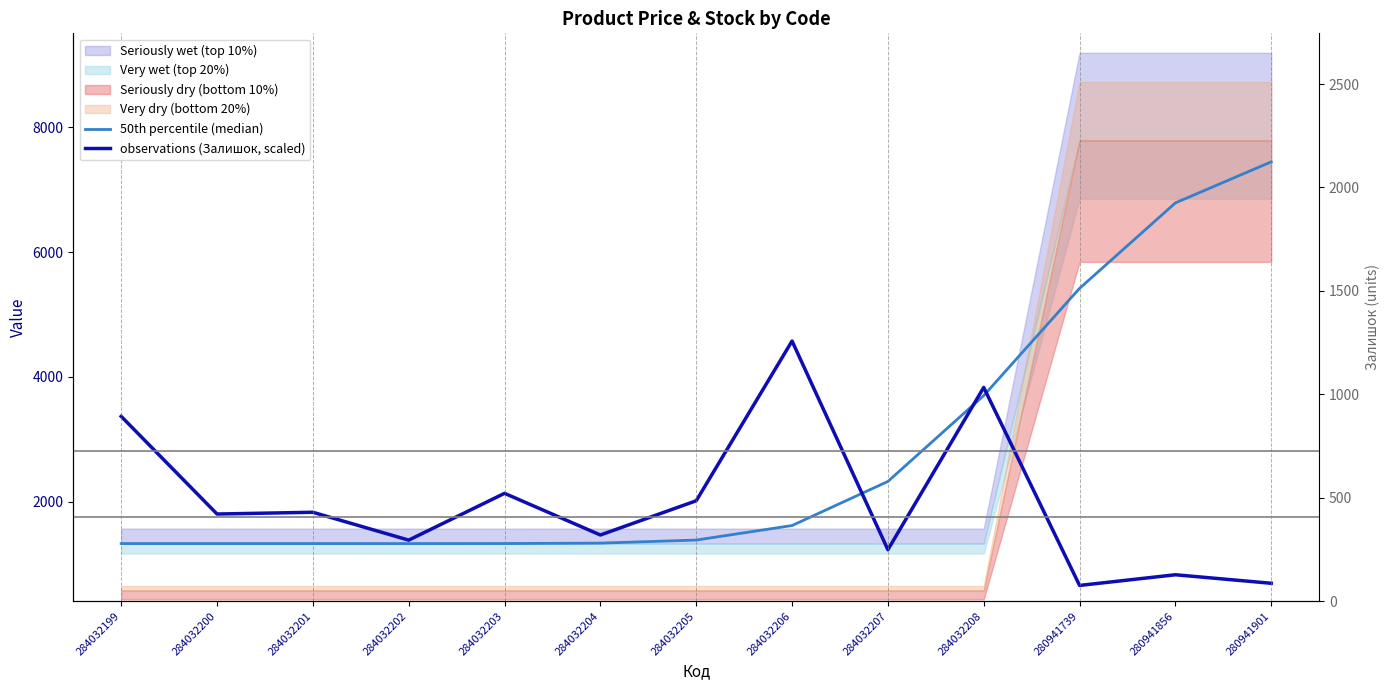

The 50th percentile (median) series shows 1330.3 at 284032201. True or false?

True